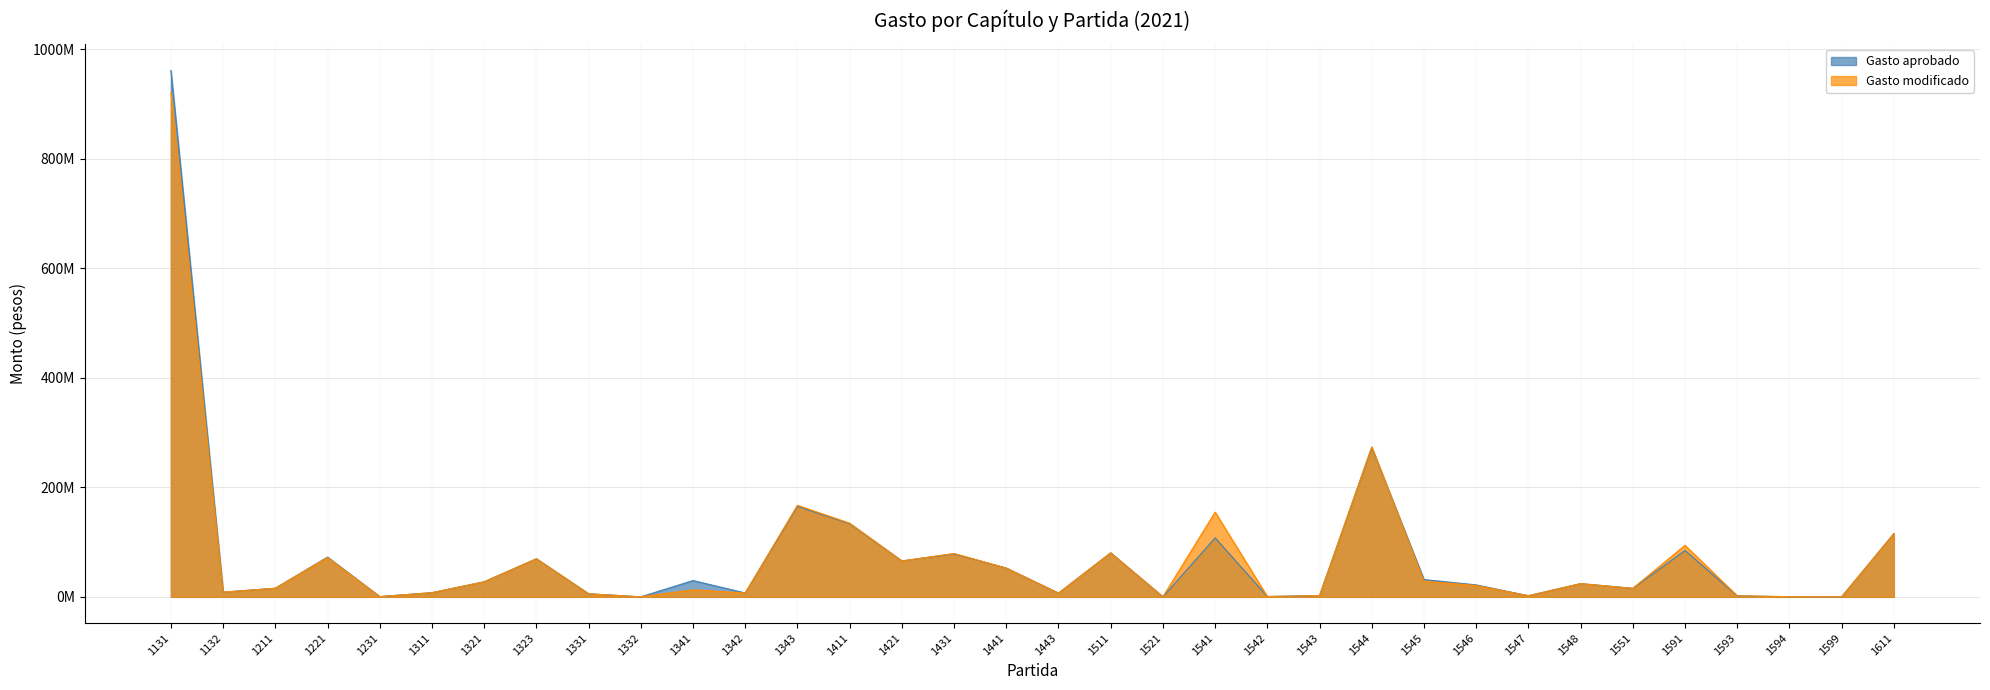

How many series are shown in this chart?

2